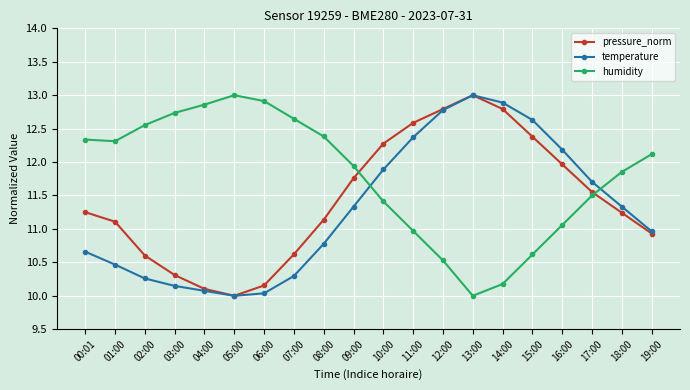

Between 06:00 and 19:00, which series saw the biggest shift?

temperature